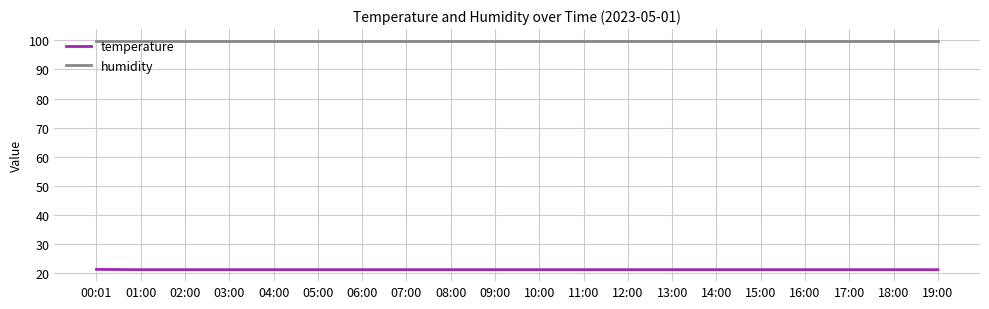

Rank the series at 00:01 from lowest to highest value.

temperature, humidity